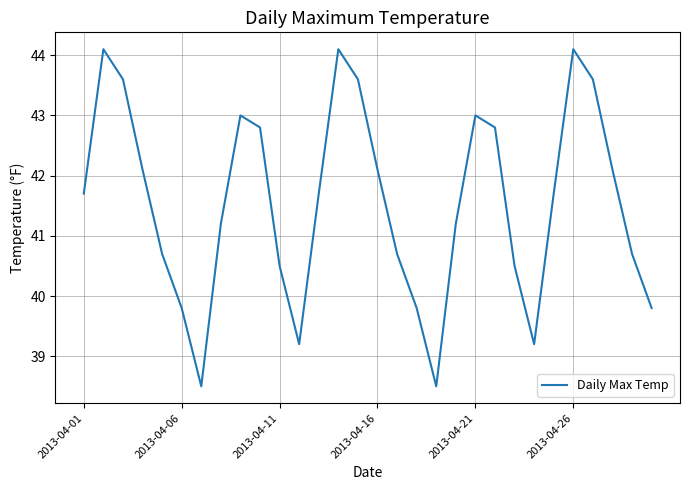

What is the difference between the maximum and minimum values?

5.6